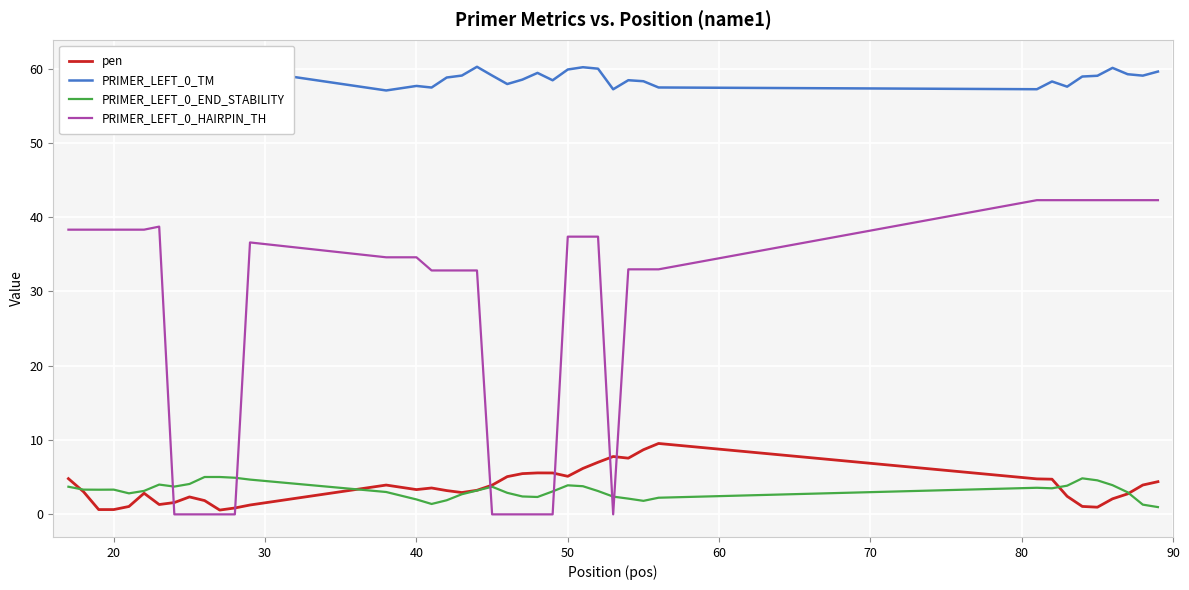

What is the approximate value of PRIMER_LEFT_0_END_STABILITY at 40?

2.0